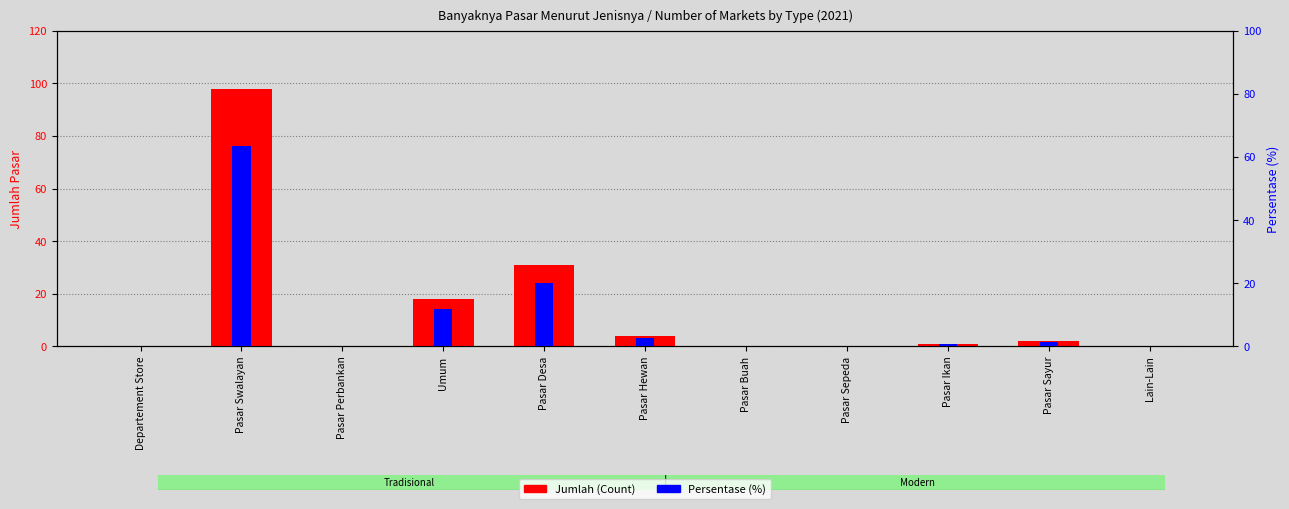

Between Departement Store and Umum, which series saw the biggest shift?

Jumlah (Count)